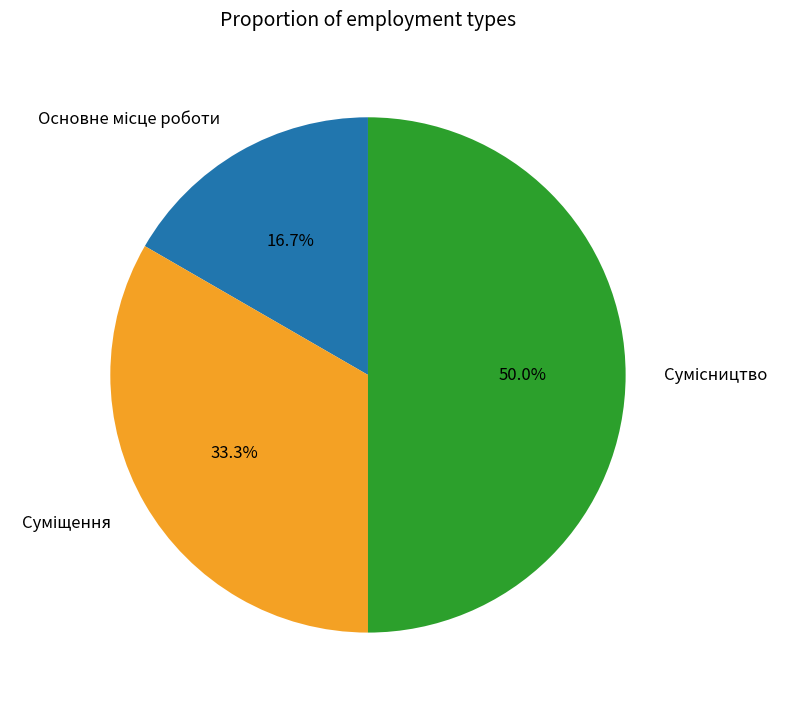

How many slices are in this pie chart?

3